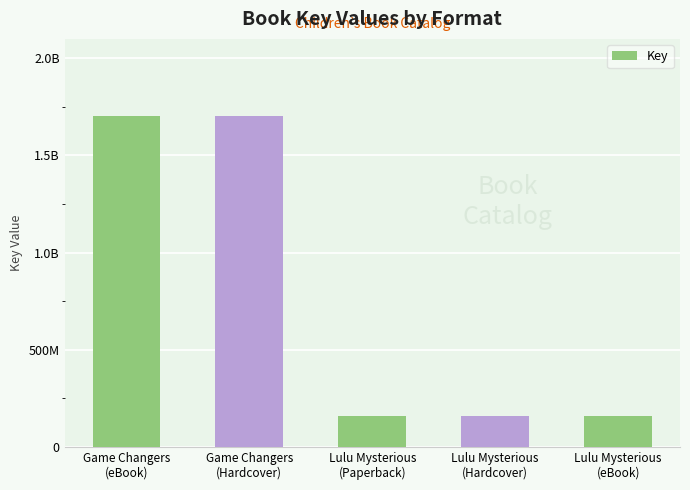

Between Lulu Mysterious
(Paperback) and Game Changers
(Hardcover), which is larger?

Game Changers
(Hardcover)